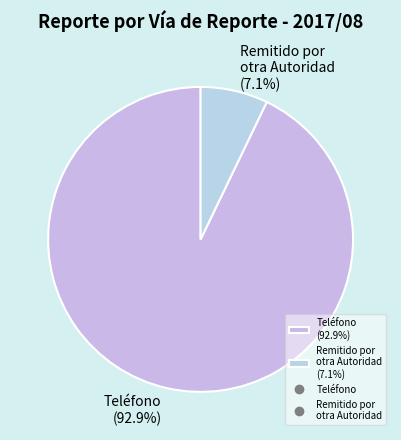

Which category has the biggest portion of the pie?

Teléfono (92.9%)